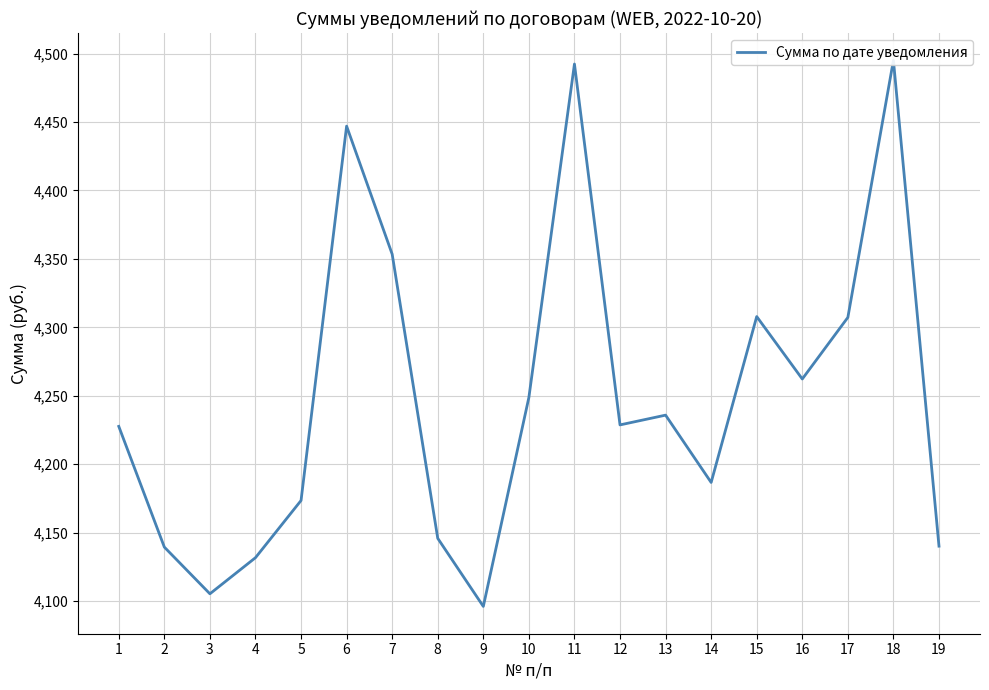

What is the value of the 7th point from the left?

4353.4